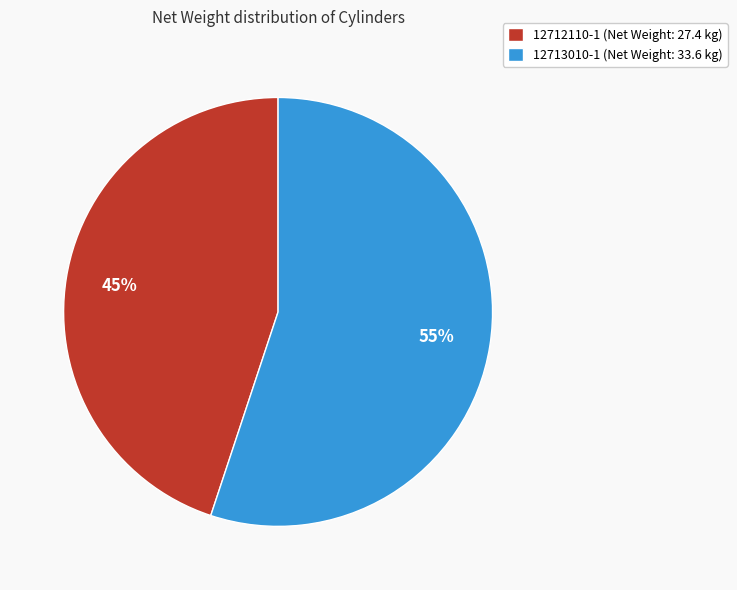

True or false: 12713010-1 accounts for 41% of the total.

False